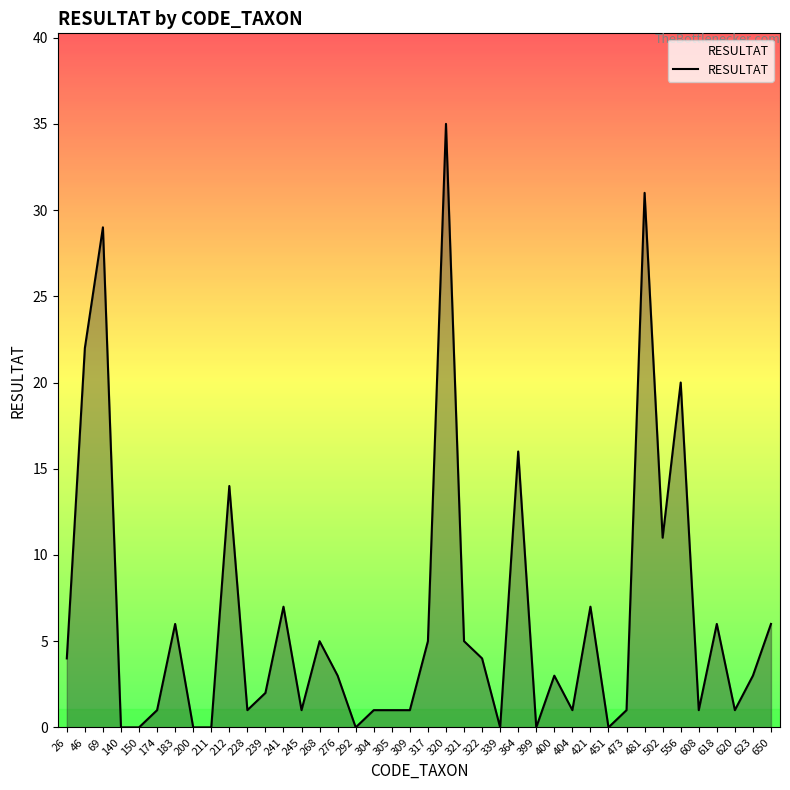

What value does the data have at 69, to the nearest 10?

30